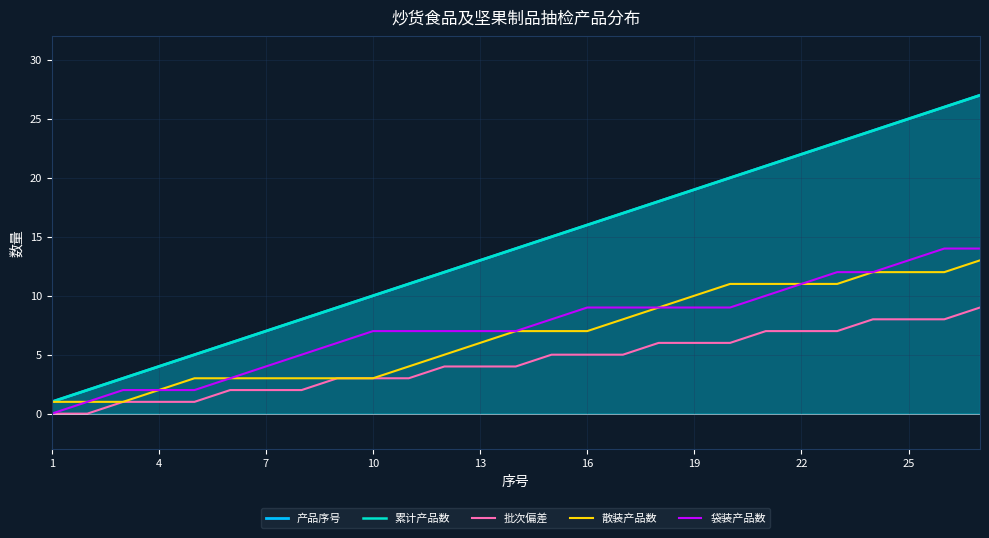

Which category has the lowest value in the 袋装产品数 series?

1